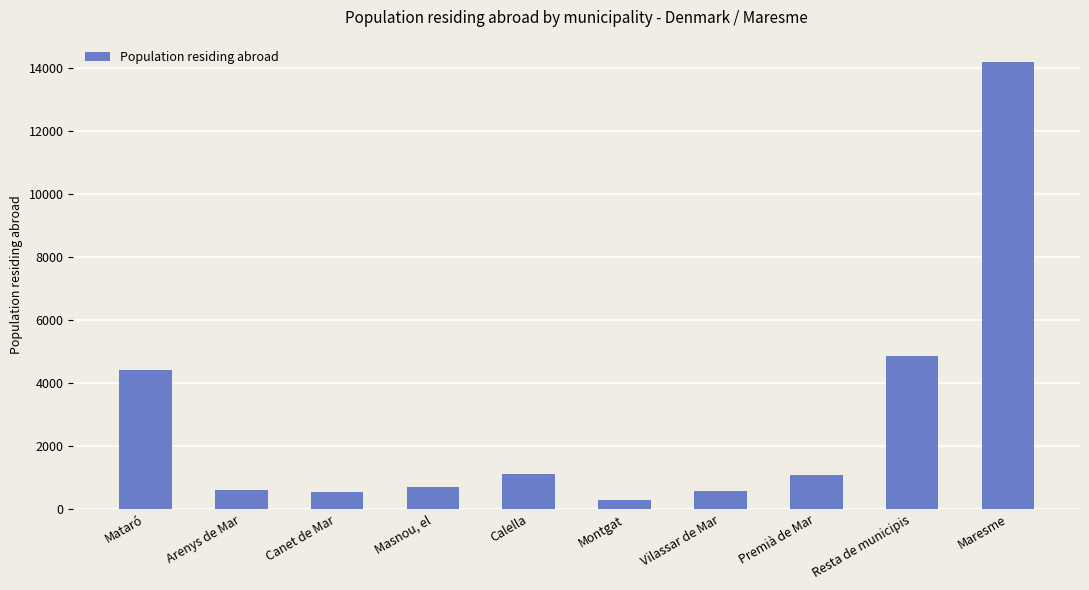

Which category has the highest value across all series?

Maresme